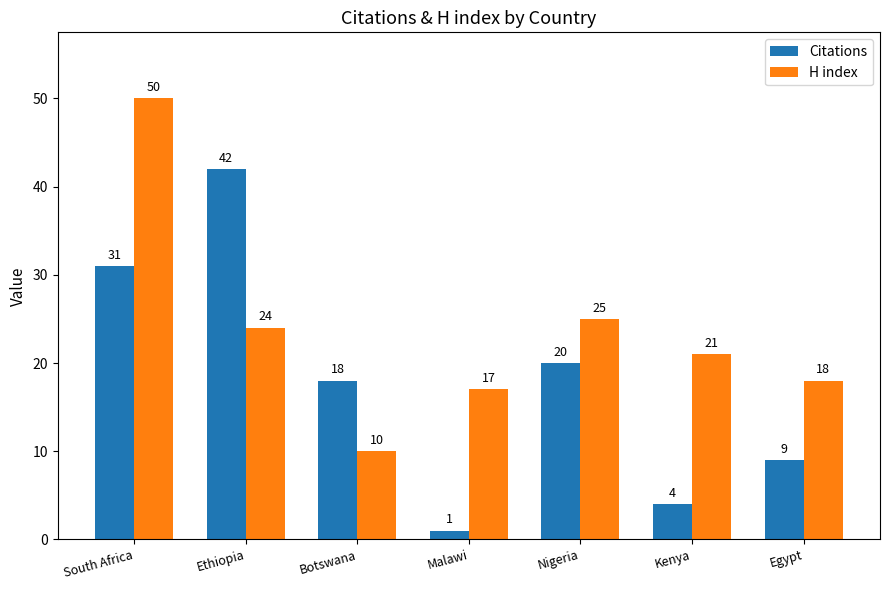

What is the sum of all Citations values?

125